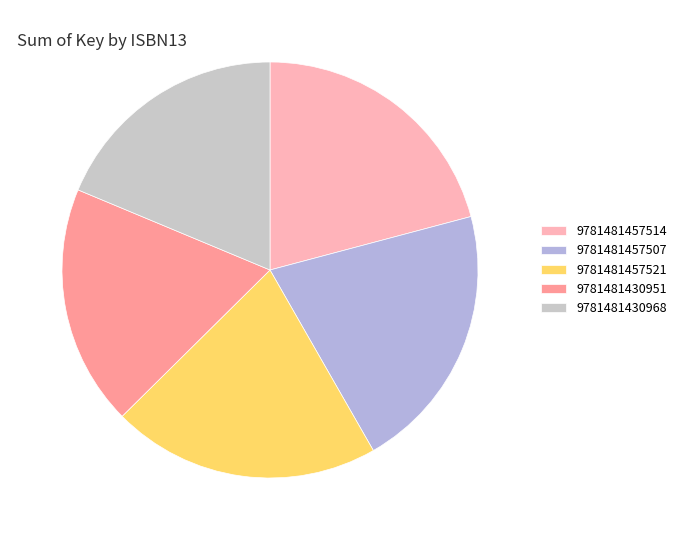

To the nearest percent, what is the difference between the largest and smallest slice percentages?

2%